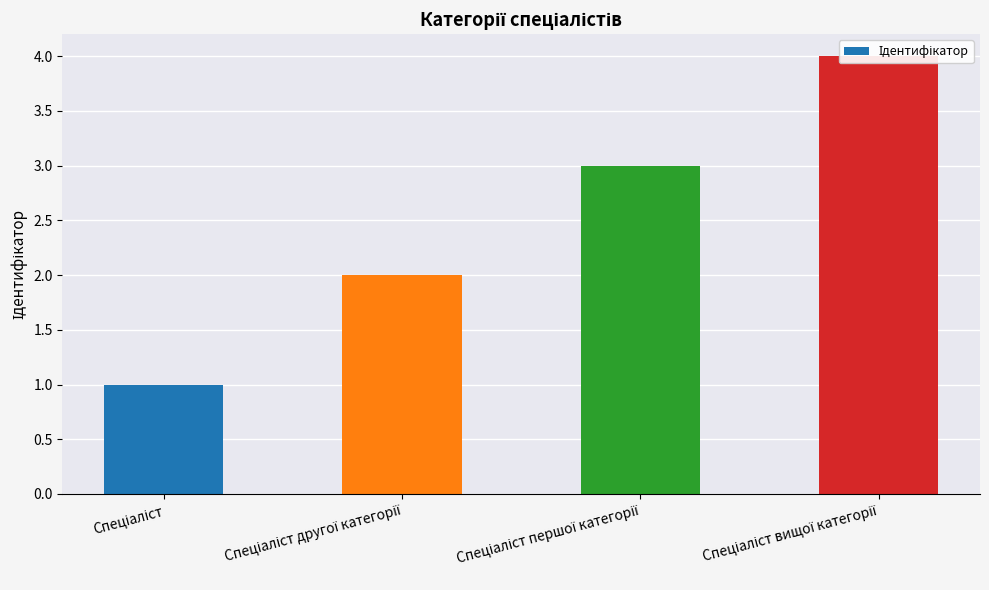

Does the chart contain any negative values?

No